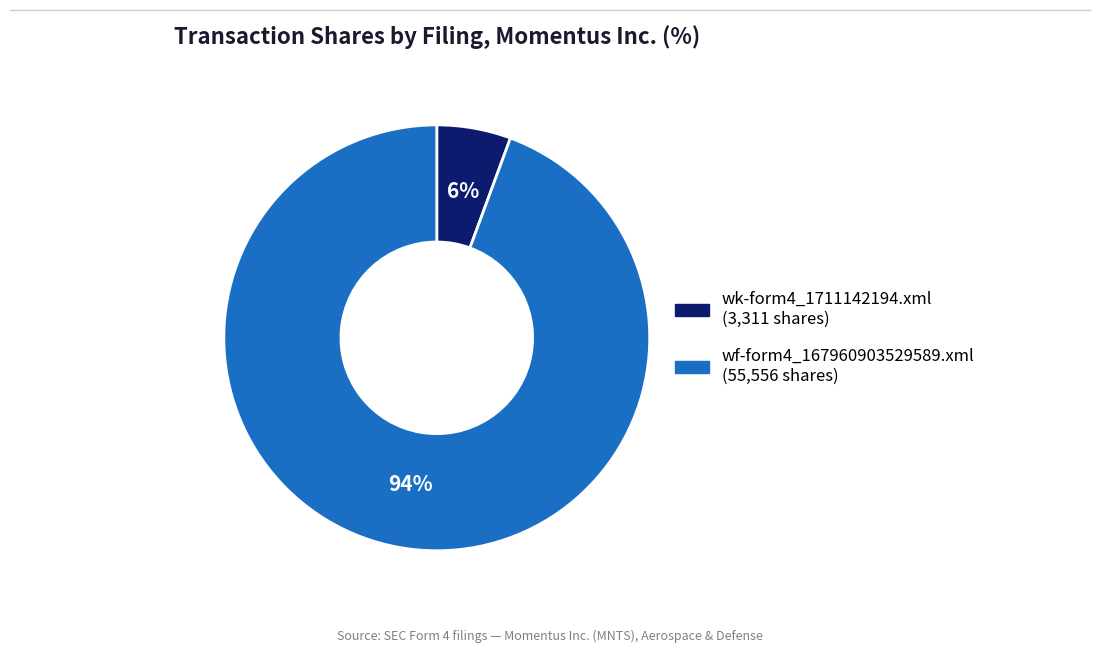

Is the sum of wk-form4_1711142194.xml and wf-form4_167960903529589.xml greater than half?

Yes